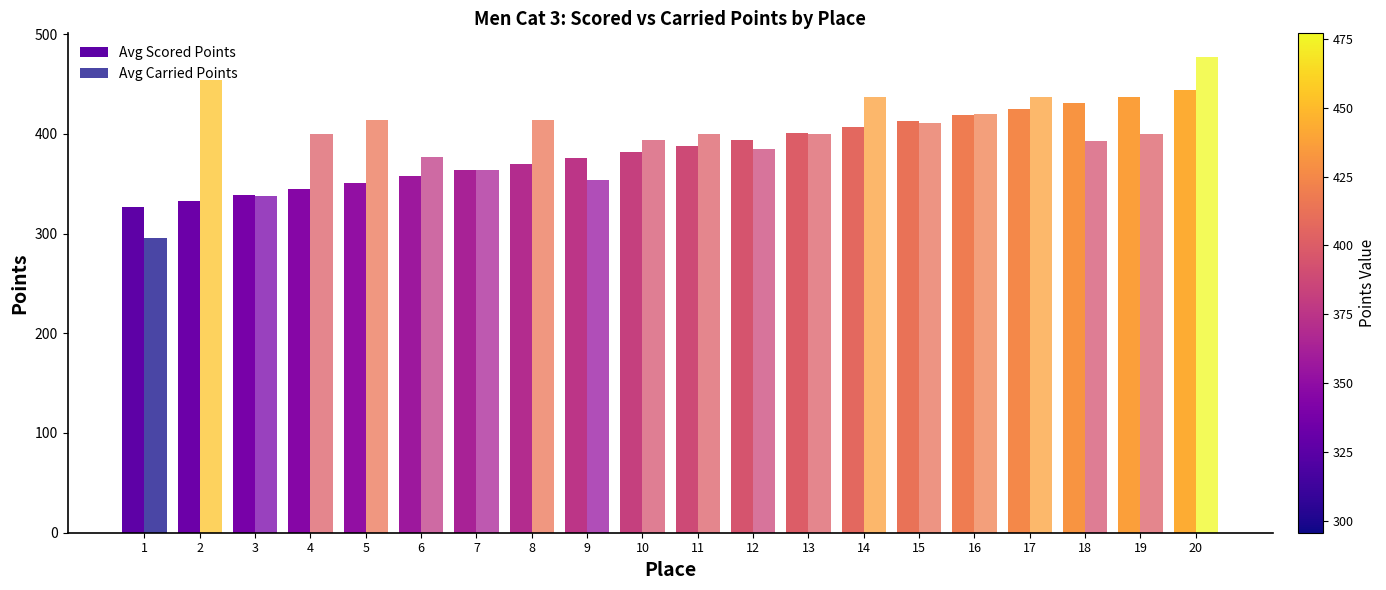

Are the bars horizontal?

No